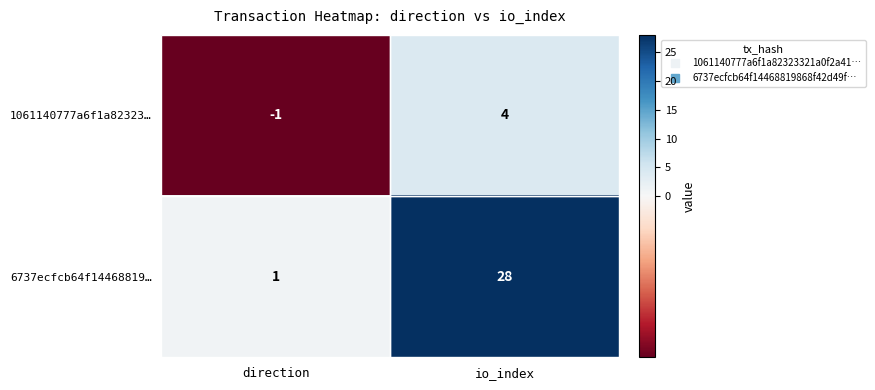

At which label is 1061140777a6f1a82323… closest to 1?

direction